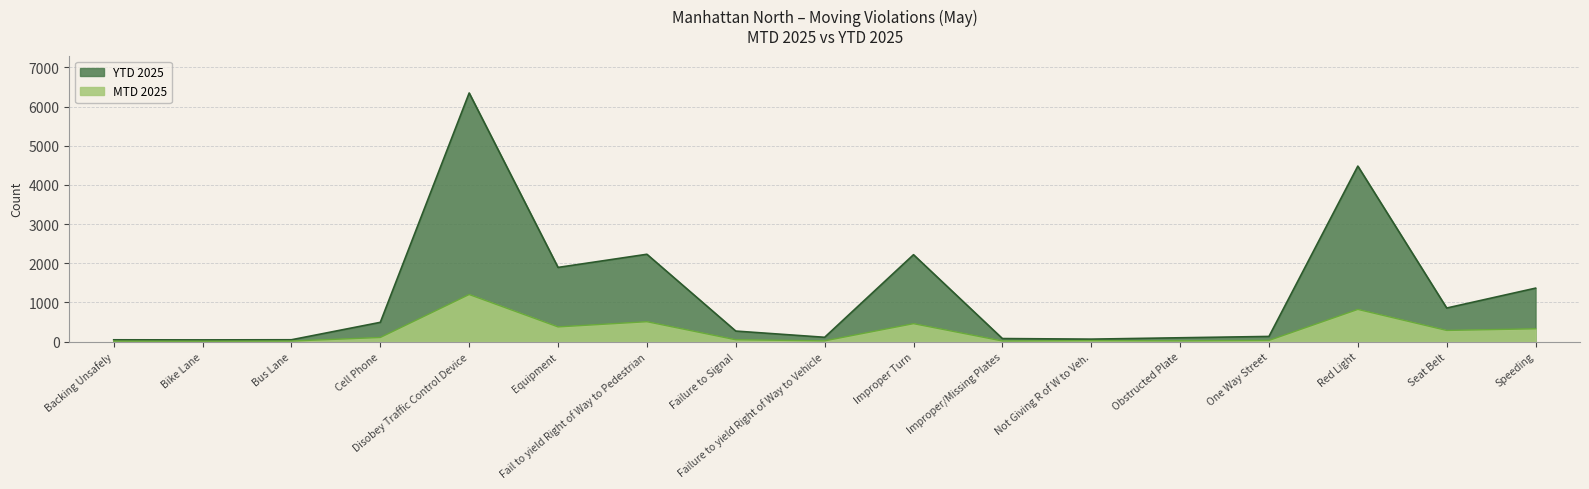

What is the sum of all MTD 2025 values?

4242